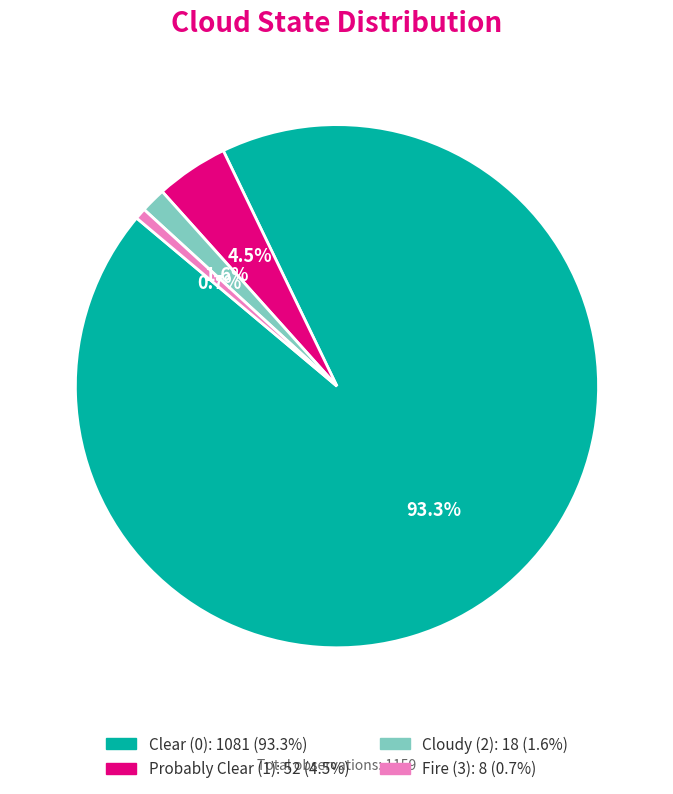

Is there a majority slice in this chart?

Yes